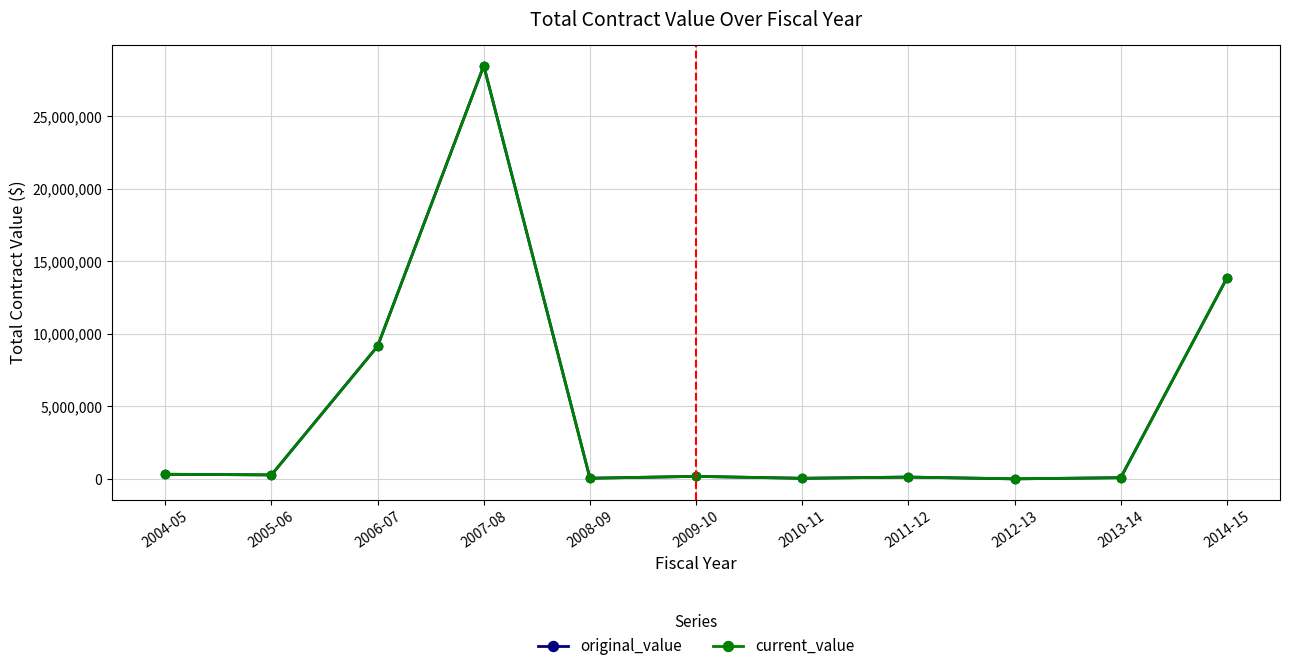

The value of original_value at 2006-07 is 13066451.3. True or false?

False